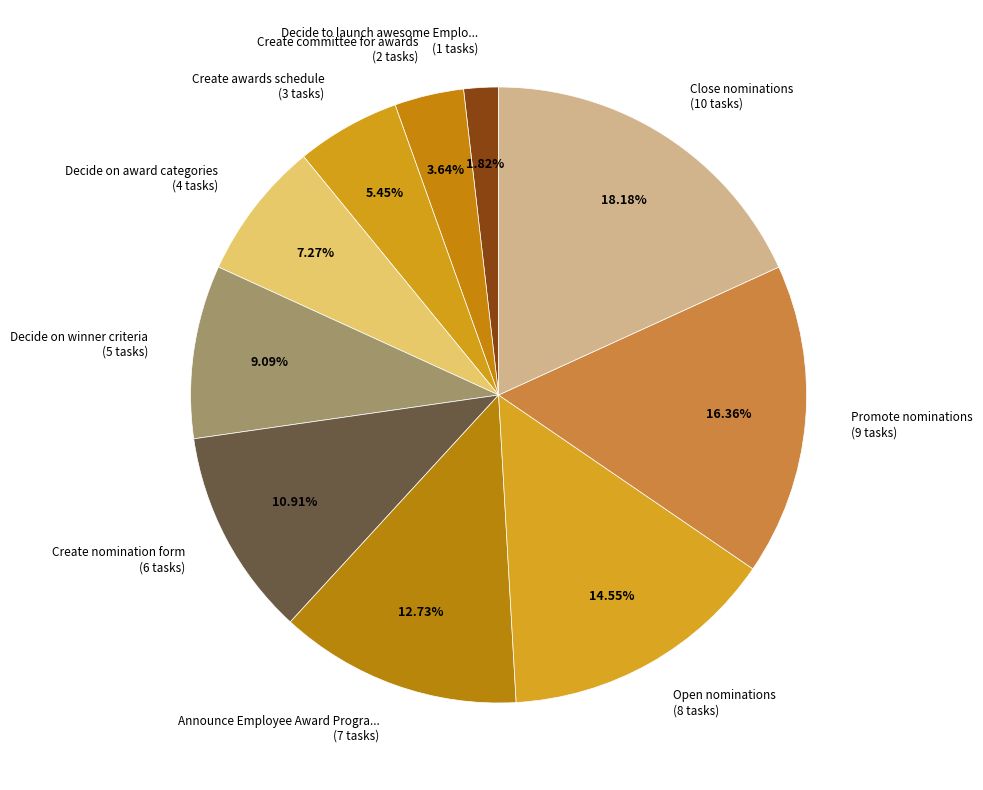

Rank the categories by value from lowest to highest.

Decide to launch awesome Emplo... (1 tasks), Create committee for awards (2 tasks), Create awards schedule (3 tasks), Decide on award categories (4 tasks), Decide on winner criteria (5 tasks), Create nomination form (6 tasks), Announce Employee Award Progra... (7 tasks), Open nominations (8 tasks), Promote nominations (9 tasks), Close nominations (10 tasks)